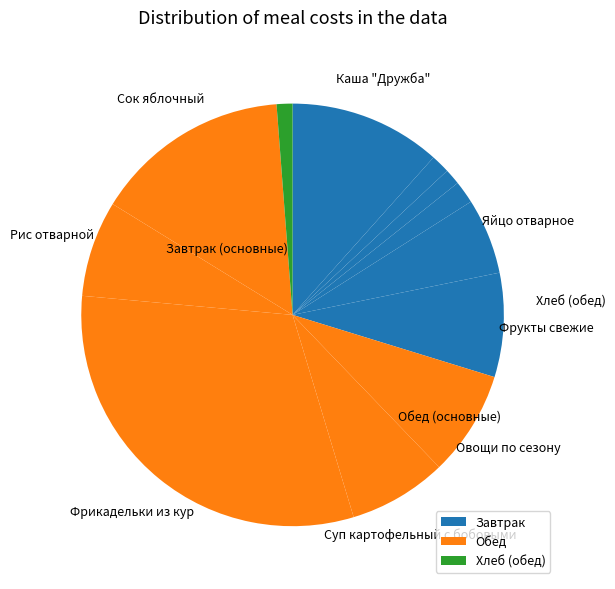

How many segments does this pie chart have?

12